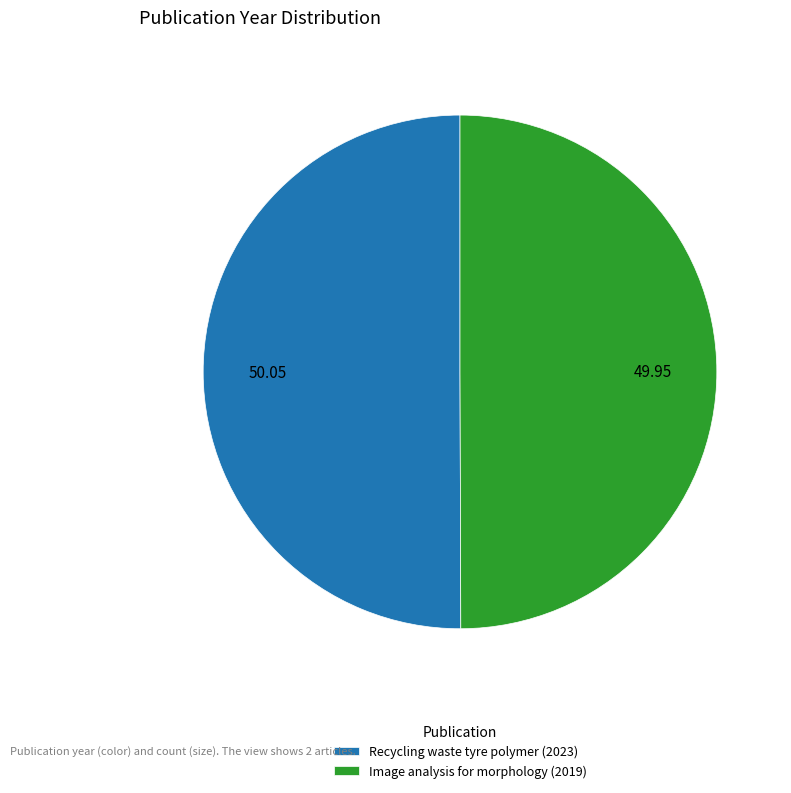

Do Image analysis for morphology (2019) and Recycling waste tyre polymer (2023) together represent more than half of the pie?

Yes